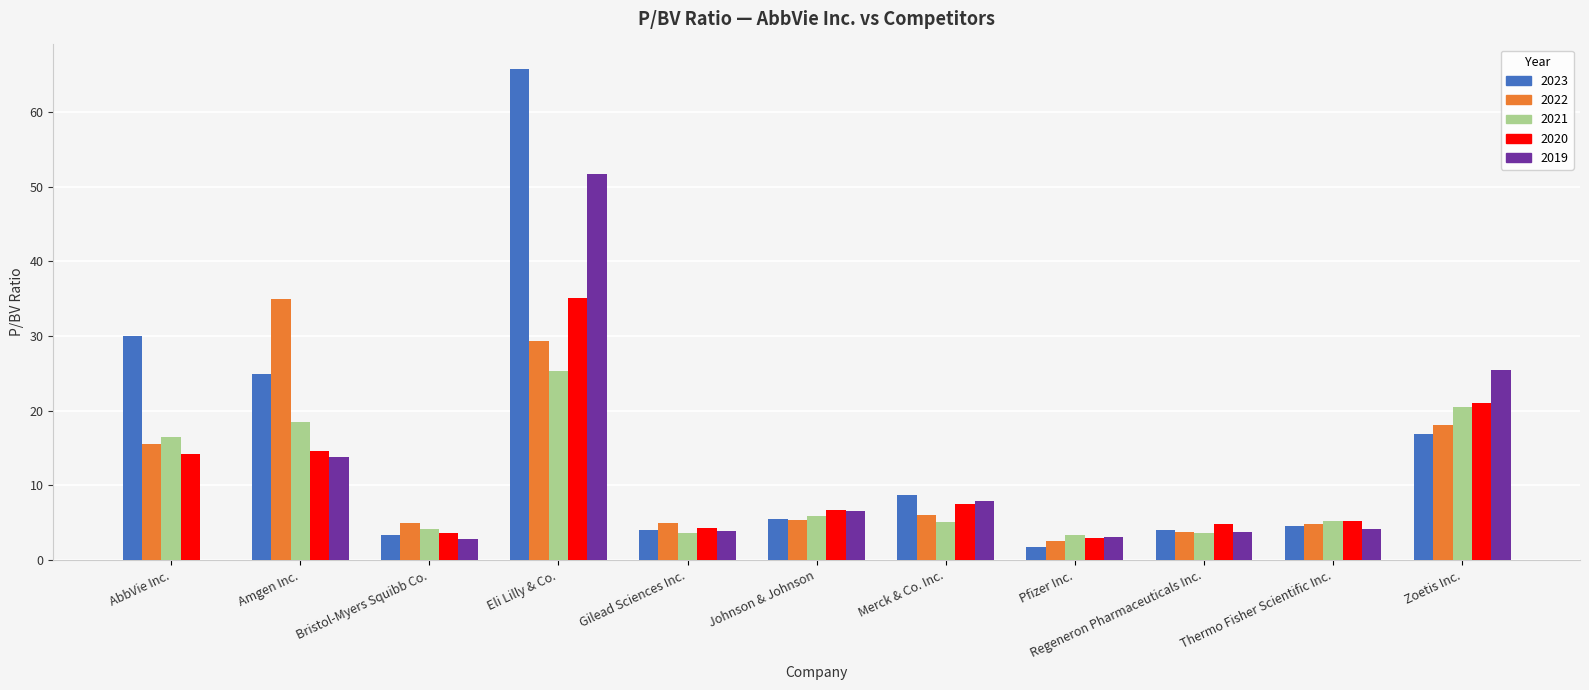

Is the value of 2019 at Amgen Inc. greater than the value of 2020 at Merck & Co. Inc.?

Yes